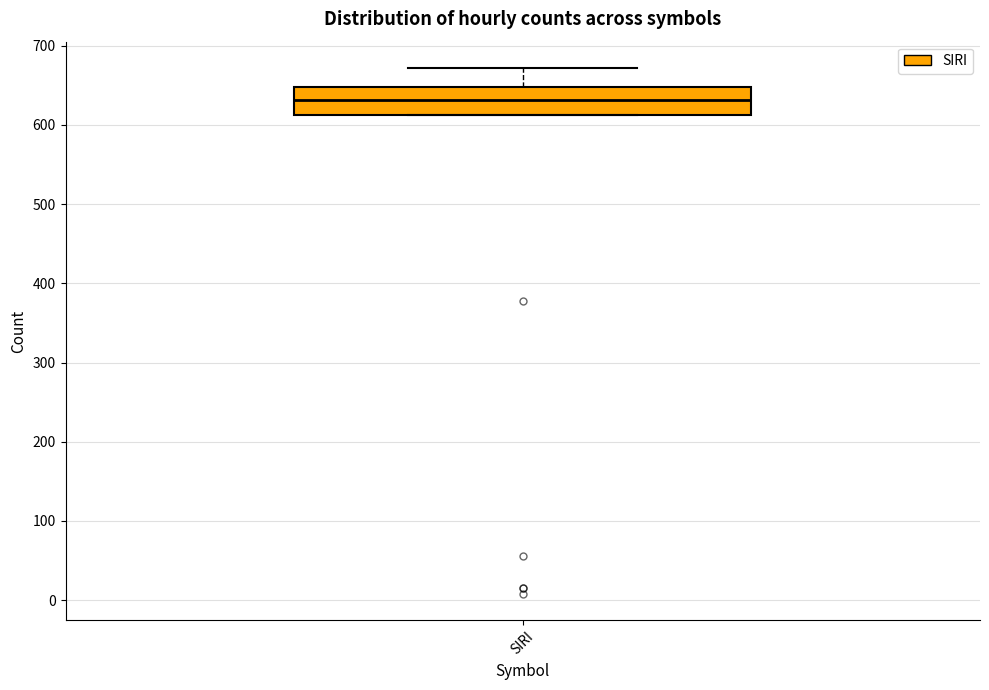

Read this box plot against the y-axis: the position of the median line, the range covered by the box, and the ends of both whiskers. The values are not printed on the chart, so give them approximately, as read against the axis.

median 630, box 610 to 650, whiskers 610 to 670